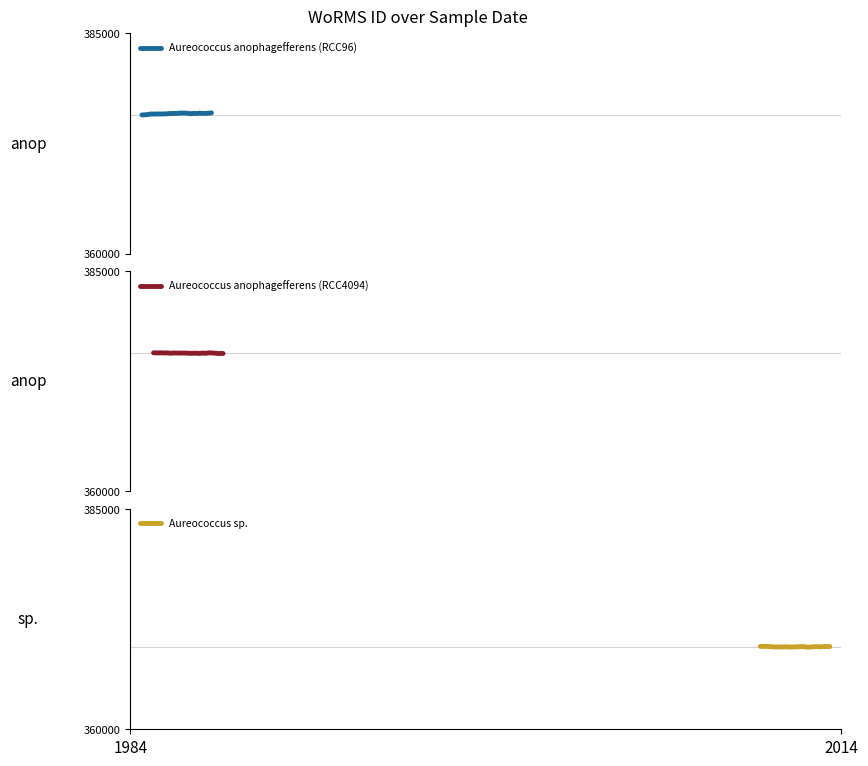

What is the total value across all series at 22?

1120950.3